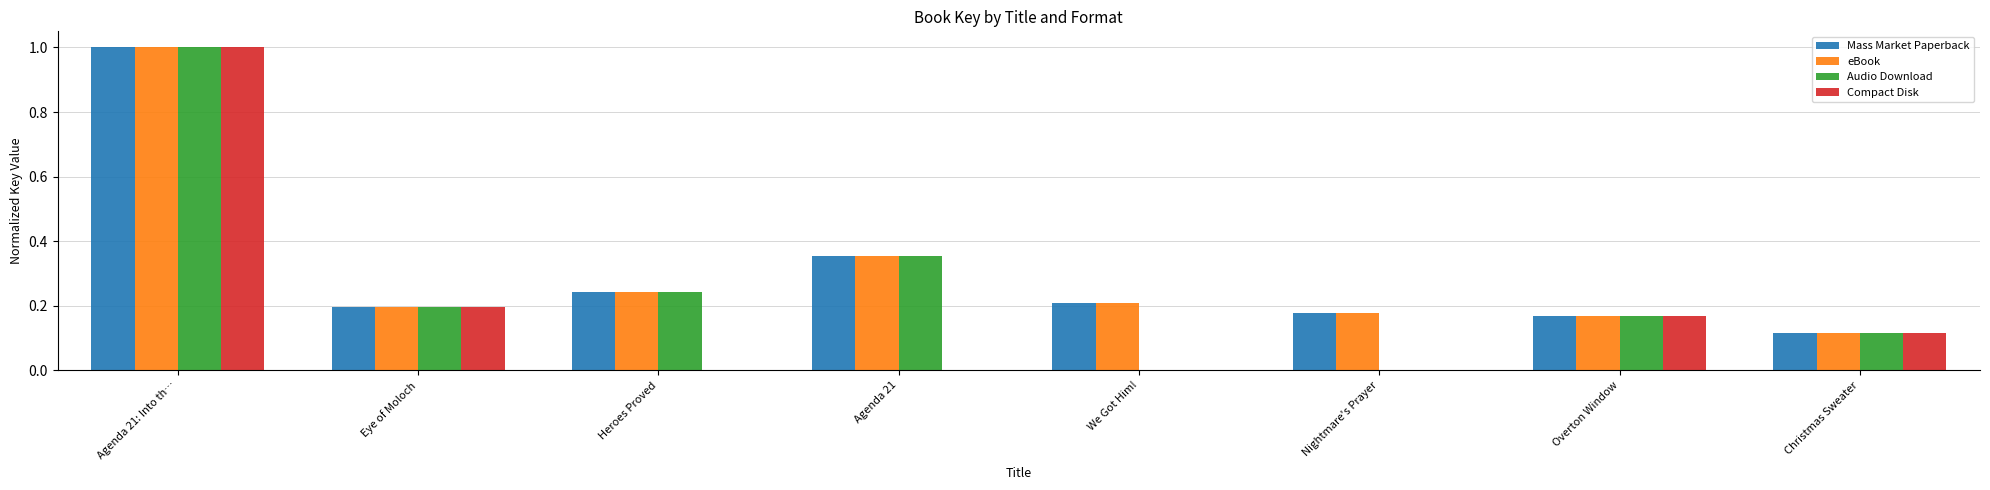

How many series are shown in this chart?

4